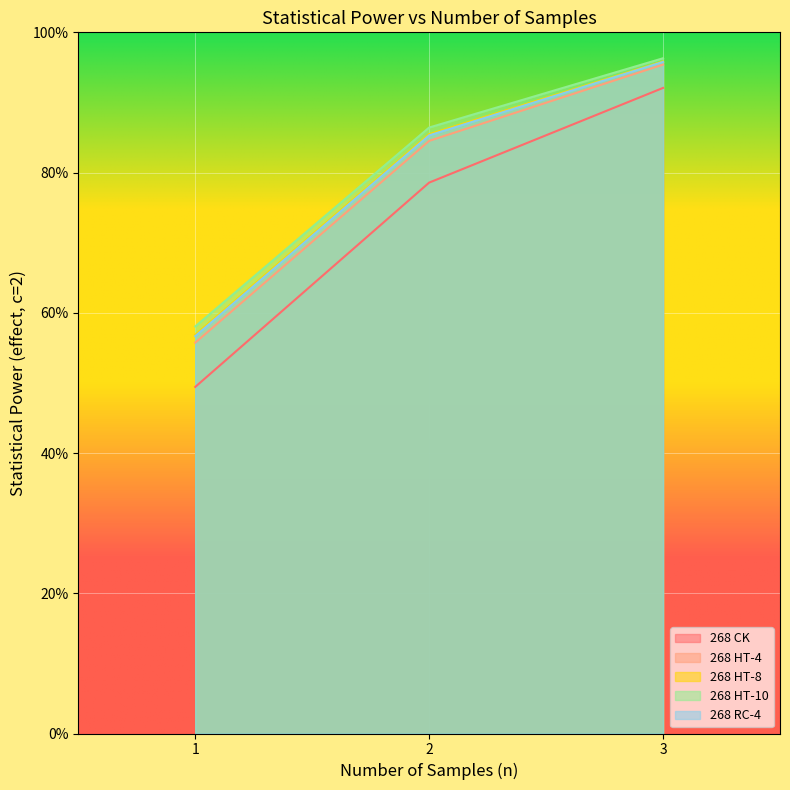

Does the chart display data point markers on the line(s)?

No